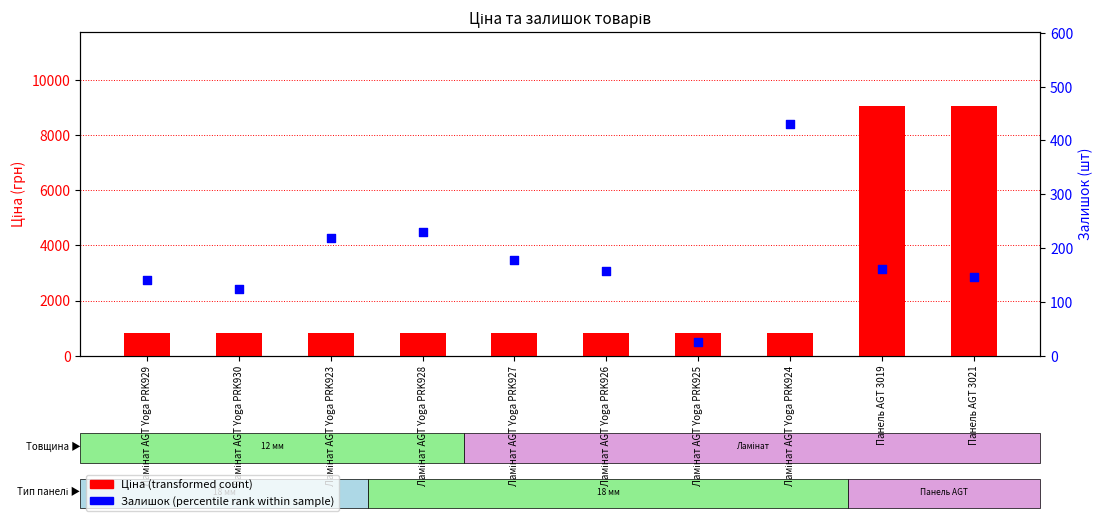

What are all the series names shown in the legend?

Ціна (transformed count), Залишок (percentile rank)